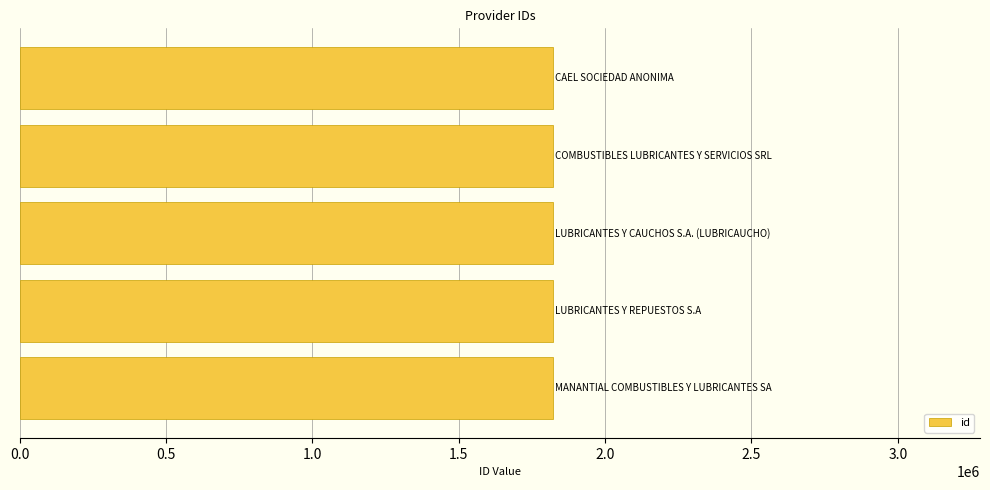

What is the sum of all values?

9112870